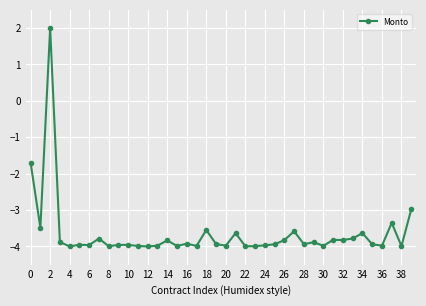

What is the value of the 18th point from the left?

-4.0